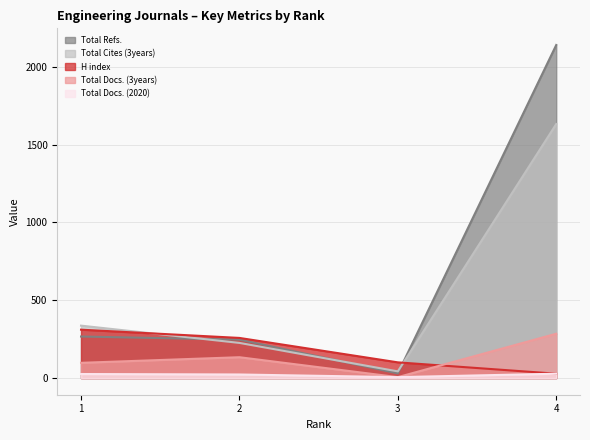

Reading right to left, extract all data points from this chart.

H index: 4=28	3=101	2=258	1=311
Total Docs. (2020): 4=28	3=6	2=23	1=26
Total Docs. (3years): 4=285	3=6	2=134	1=98
Total Refs.: 4=2141	3=30	2=247	1=267
Total Cites (3years): 4=1633	3=43	2=226	1=337